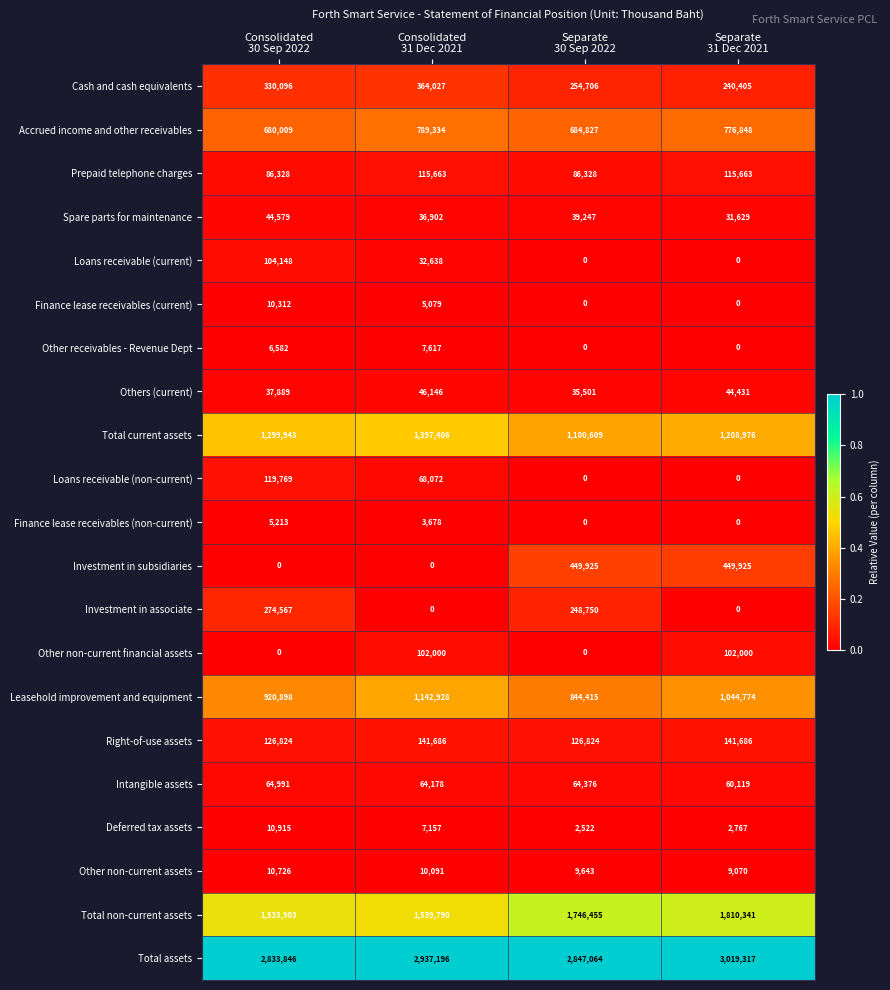

What is the average value of the Investment in associate series?

130829